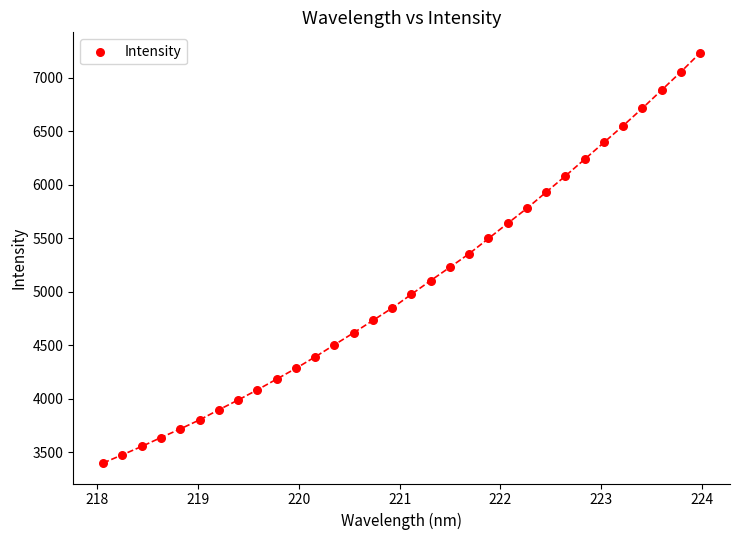

What is the range of X values (max minus min)?

5.9